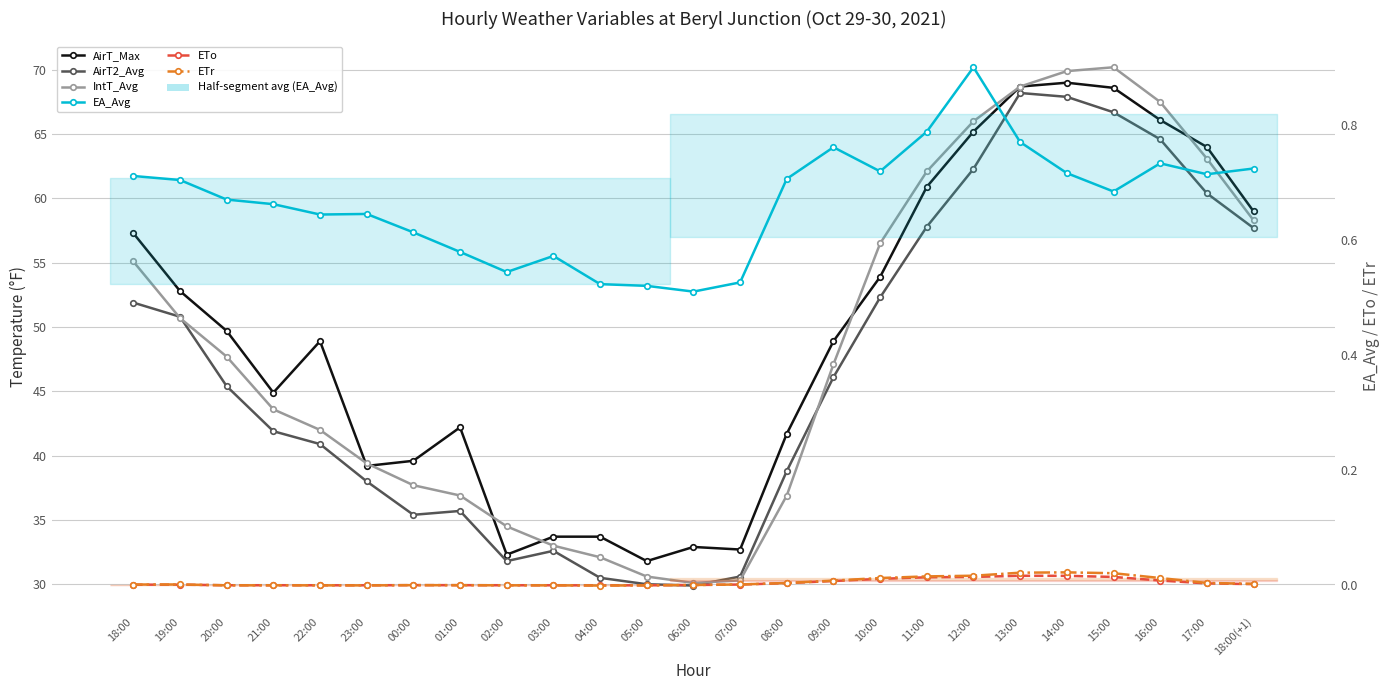

The AirT2_Avg series shows 73.6 at 10:00. True or false?

False